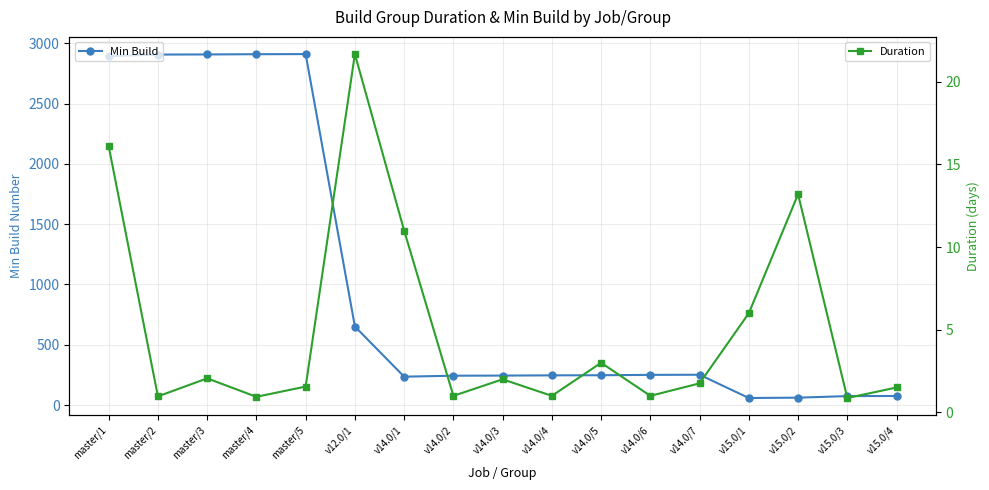

In Min Build, how many points are lower than both neighbors (excluding endpoints)?

2